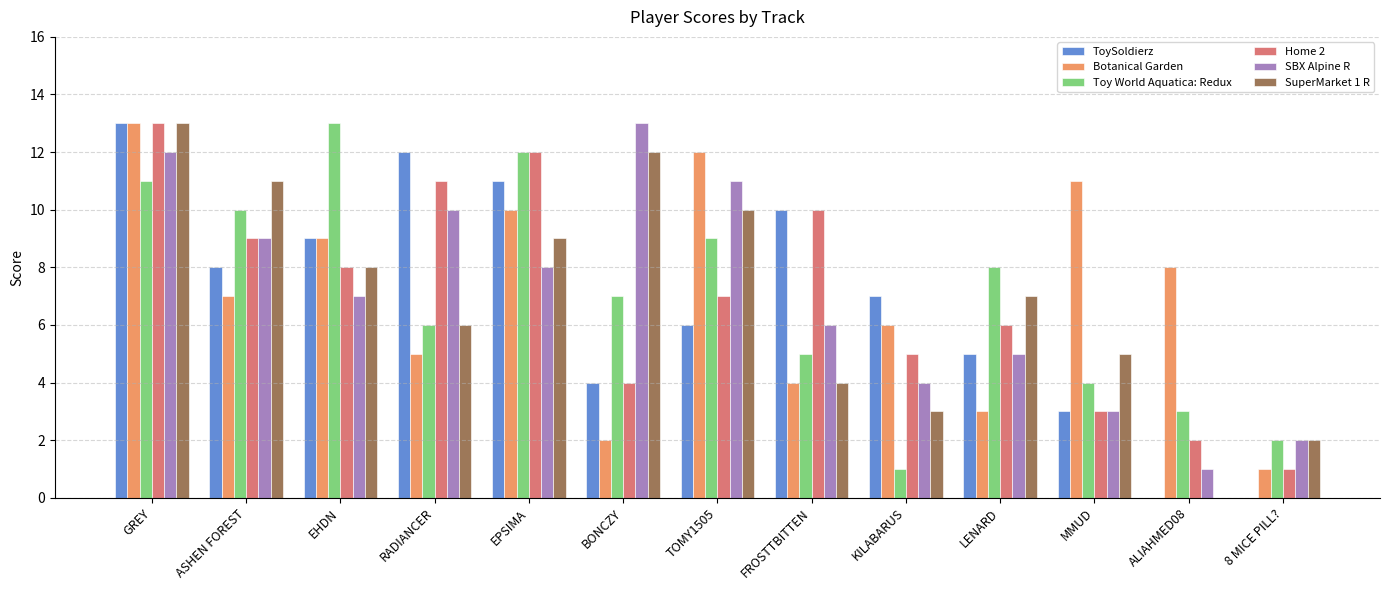

What is the approximate value of Home 2 at EHDN?

8